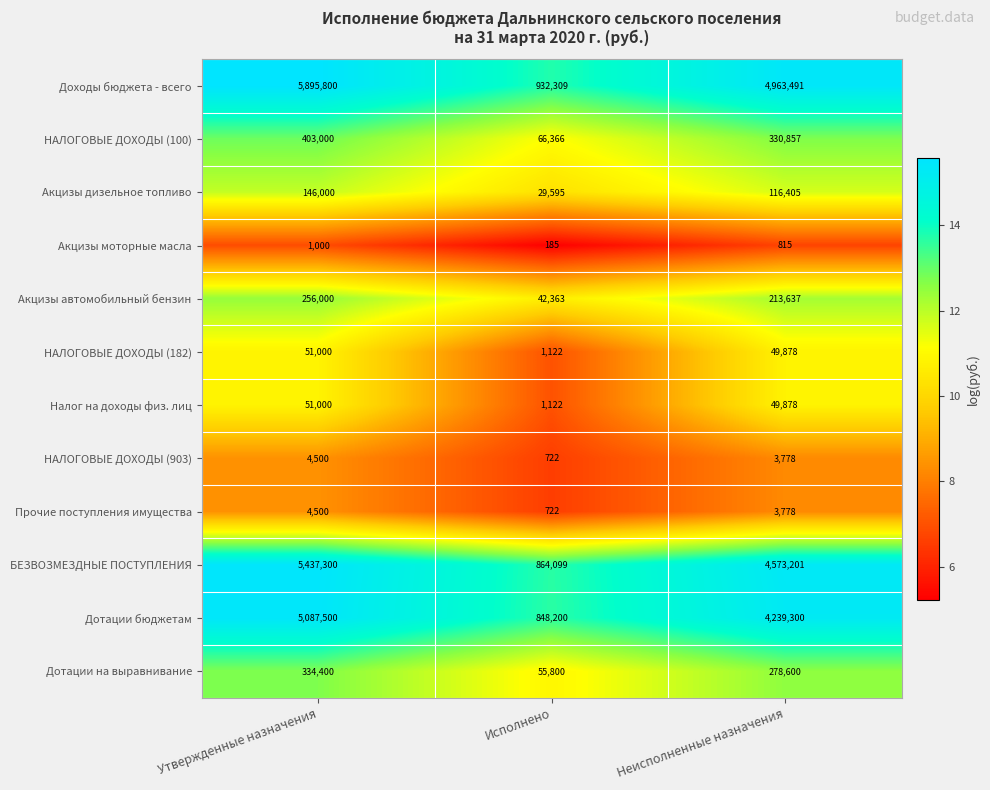

What is the spread (max minus min) of values at Исполнено?

932124